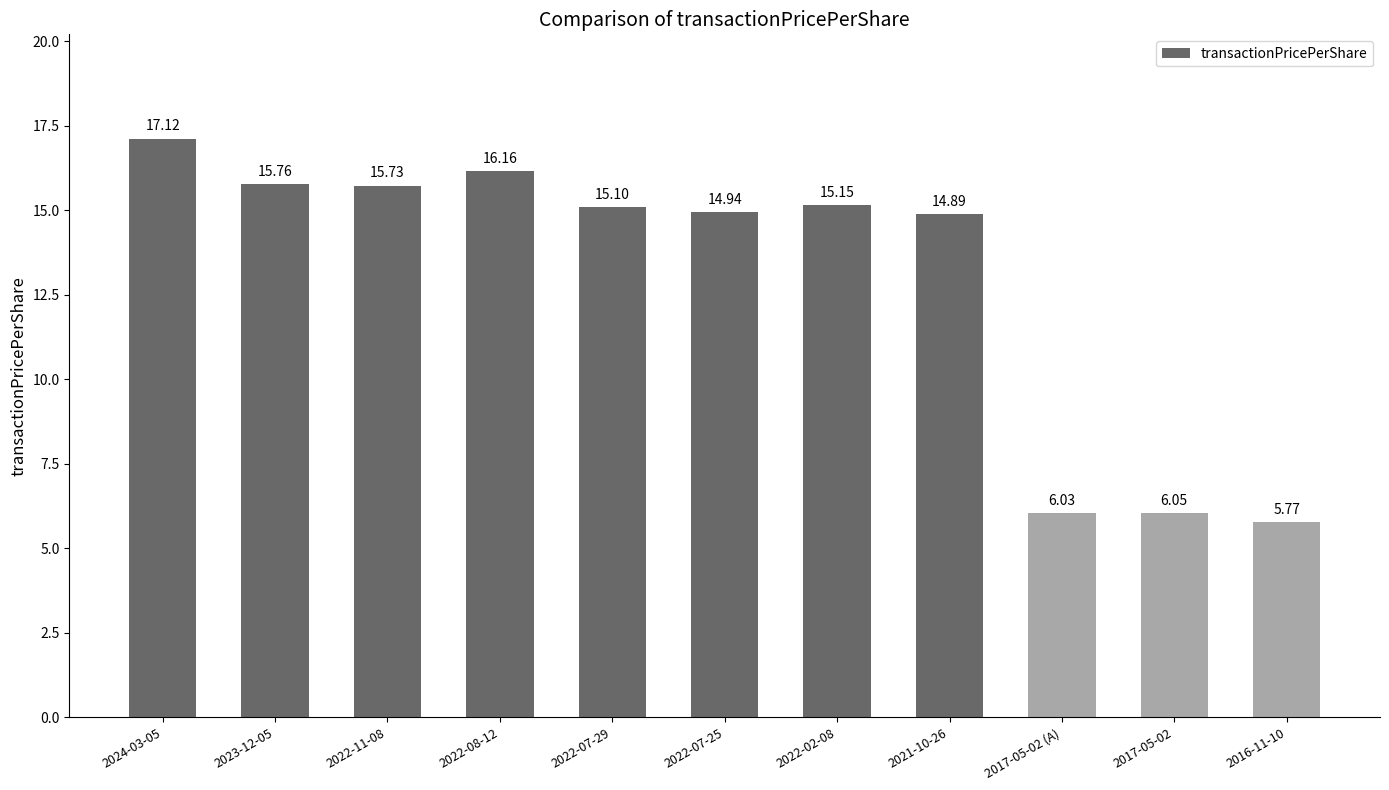

Approximately how many times larger is the value at 2022-07-29 compared to 2024-03-05?

0.9